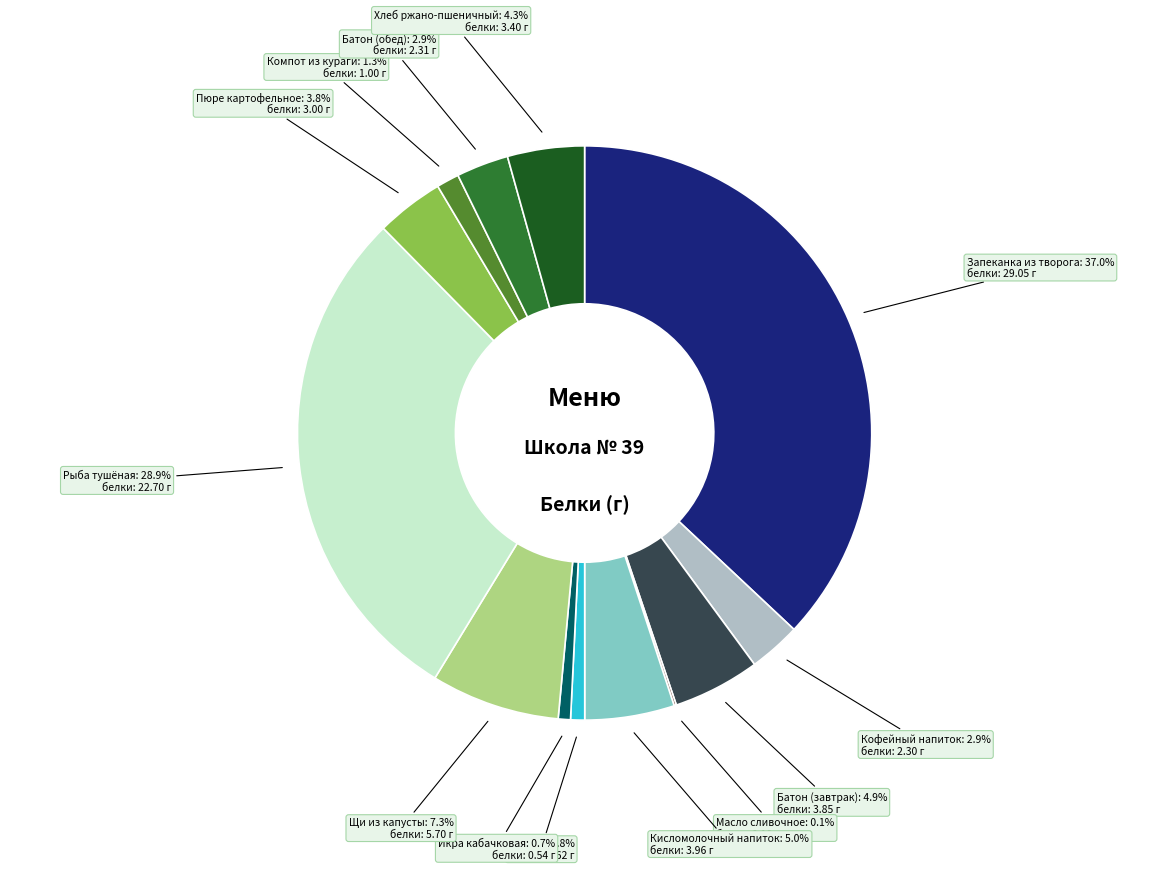

What percentage is NOT represented by Батон (обед)?

97.1%